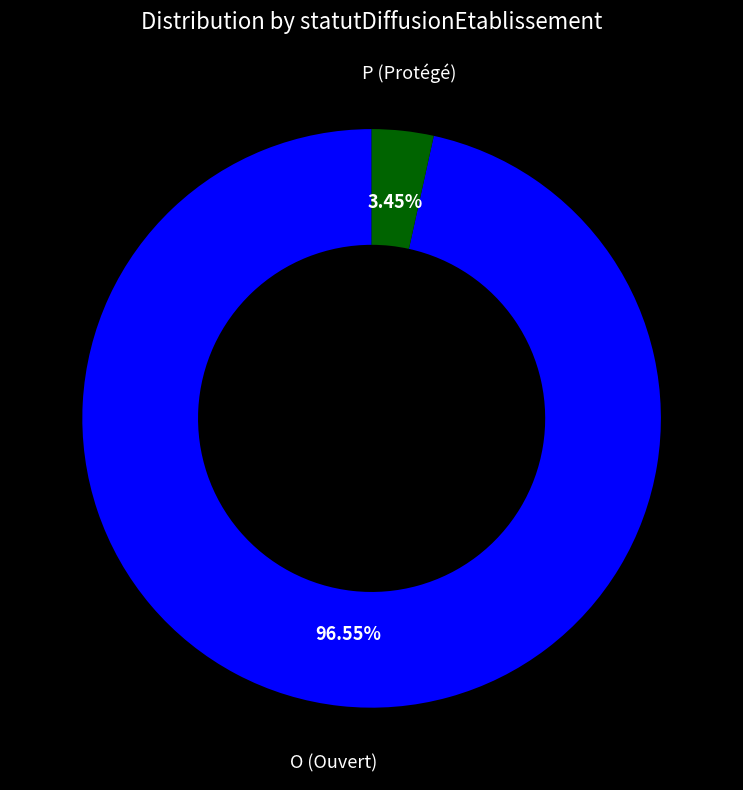

True or false: O accounts for 89% of the total.

False